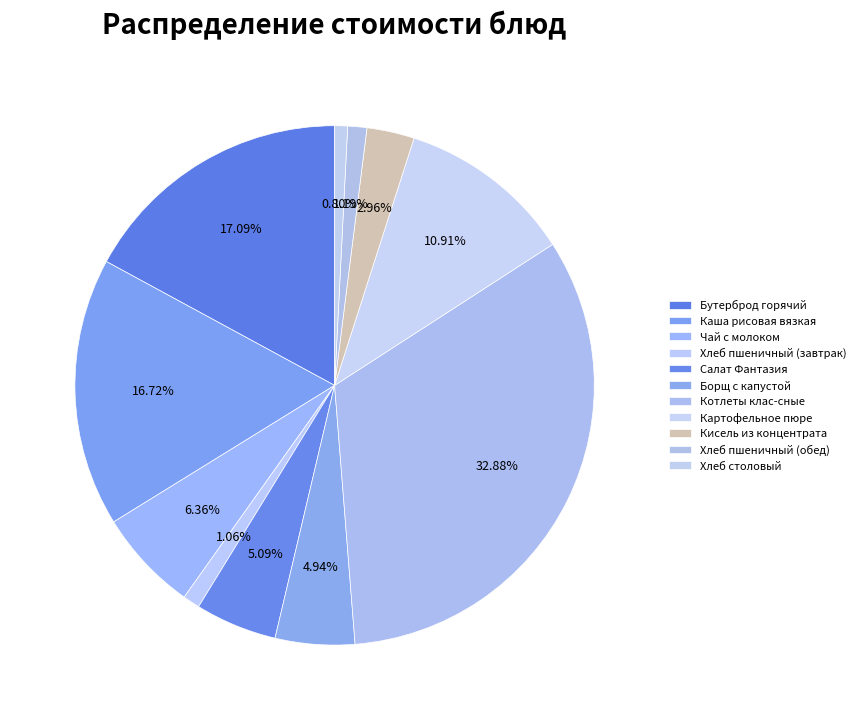

Is there a majority slice in this chart?

No